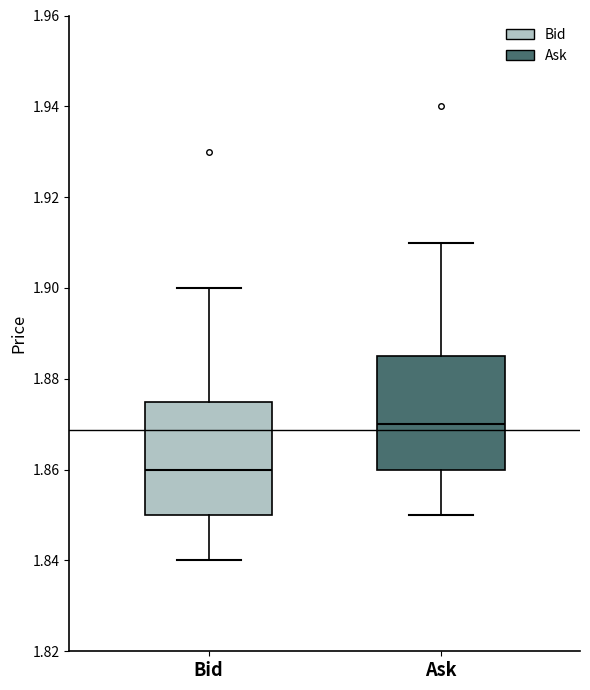

Reading left to right, read every box against the y-axis: the position of its median line, the range the box covers, and the ends of its whiskers. The values are not printed on the chart, so give them approximately, as read against the axis.

Bid: median 1.860, box 1.850 to 1.876, whiskers 1.840 to 1.900
Ask: median 1.870, box 1.860 to 1.886, whiskers 1.850 to 1.910